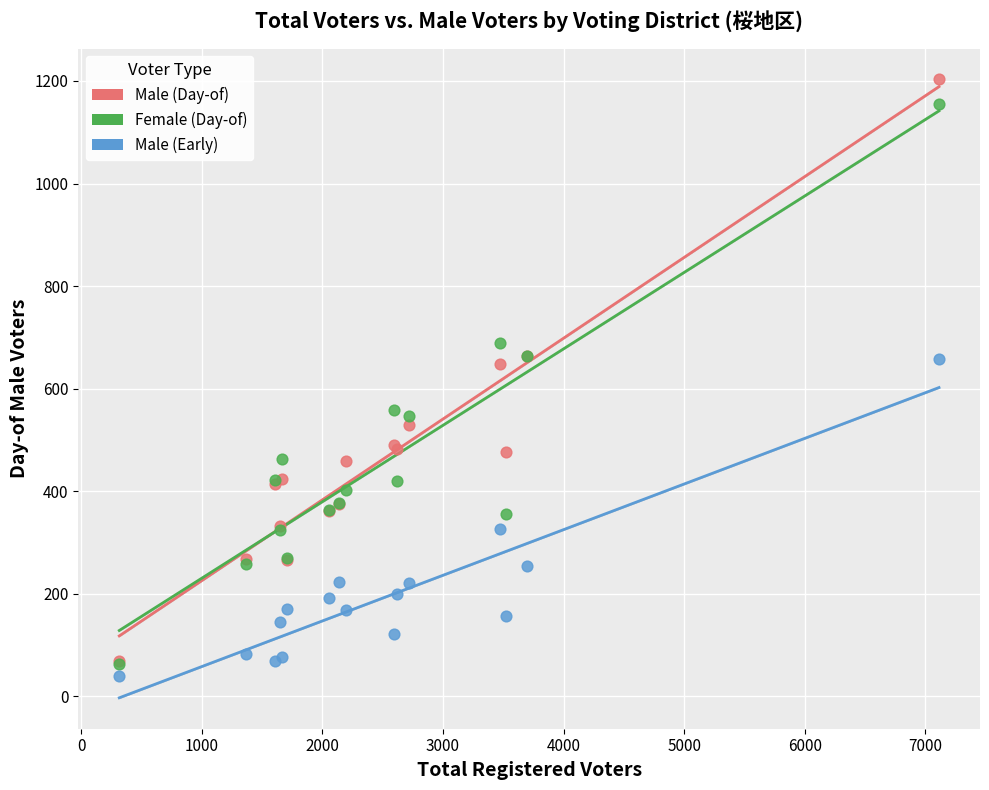

Which series has the largest Y range (max minus min)?

Male (Day-of)